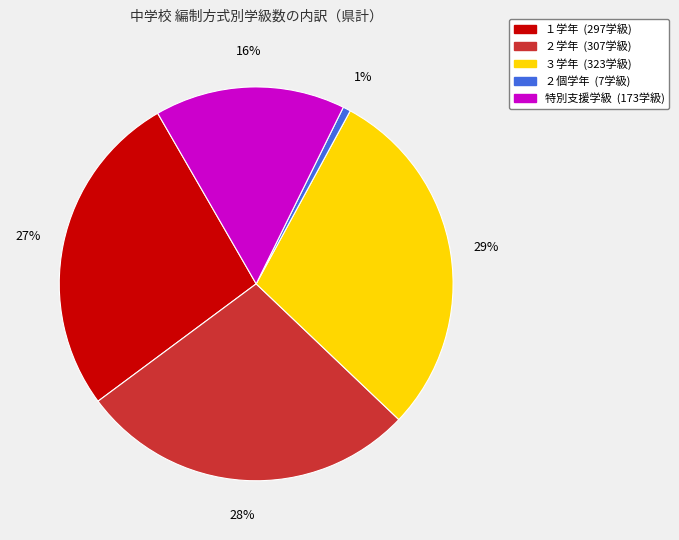

How many segments does this pie chart have?

5